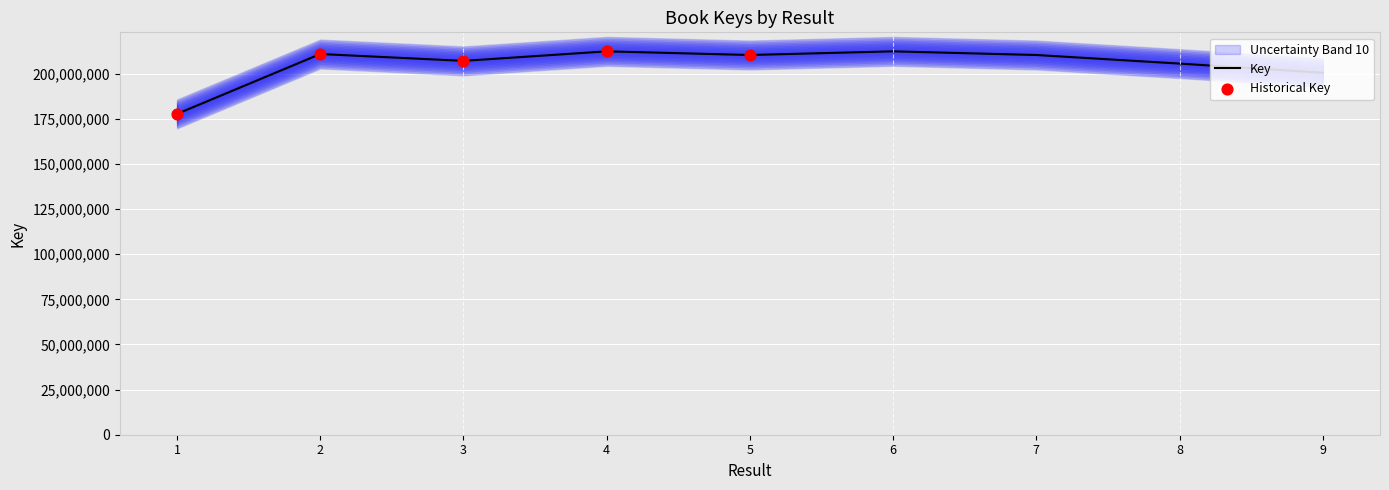

Between 6 and 3, which is larger?

6